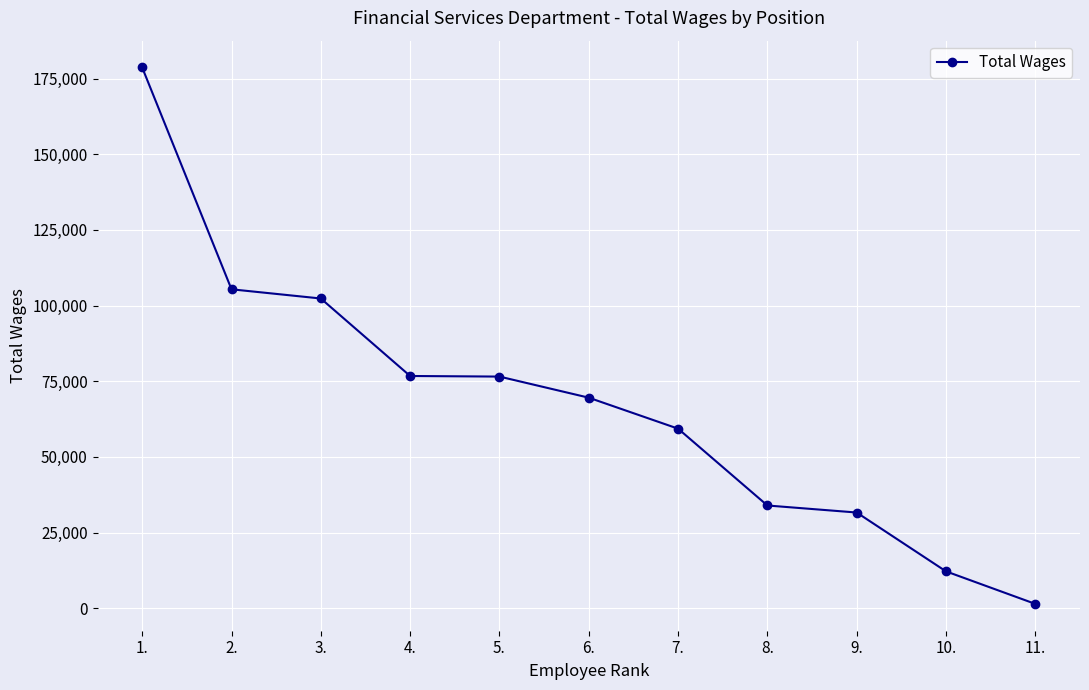

Which has a higher value, 9. or 11.?

9.